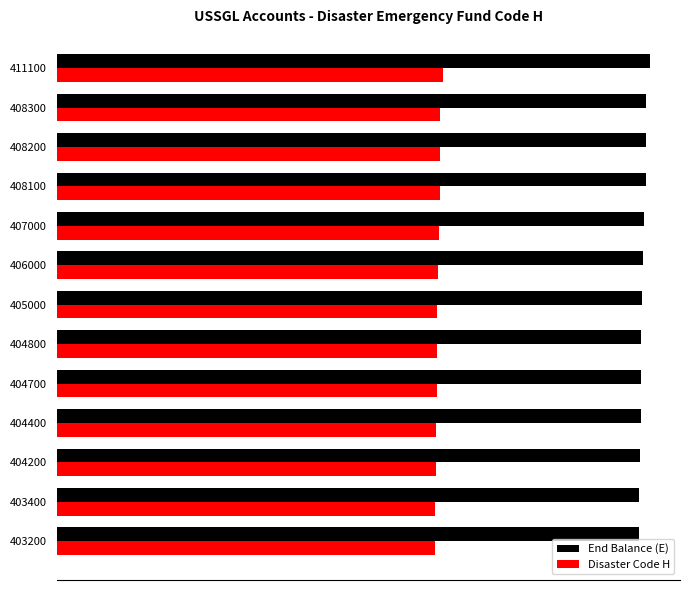

What are all the series names shown in the legend?

End Balance (E), Disaster Code H